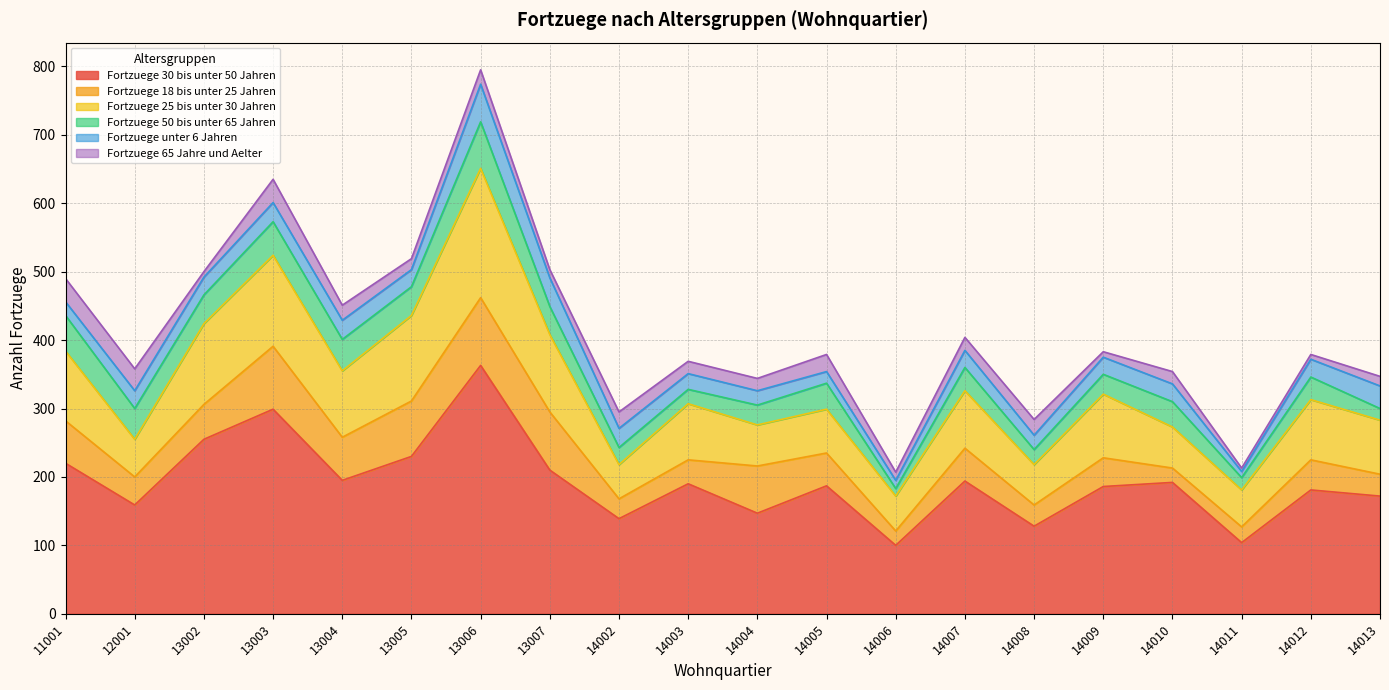

What is the difference between the Fortzuege 30 bis unter 50 Jahren values at 13005 and 14002?

91